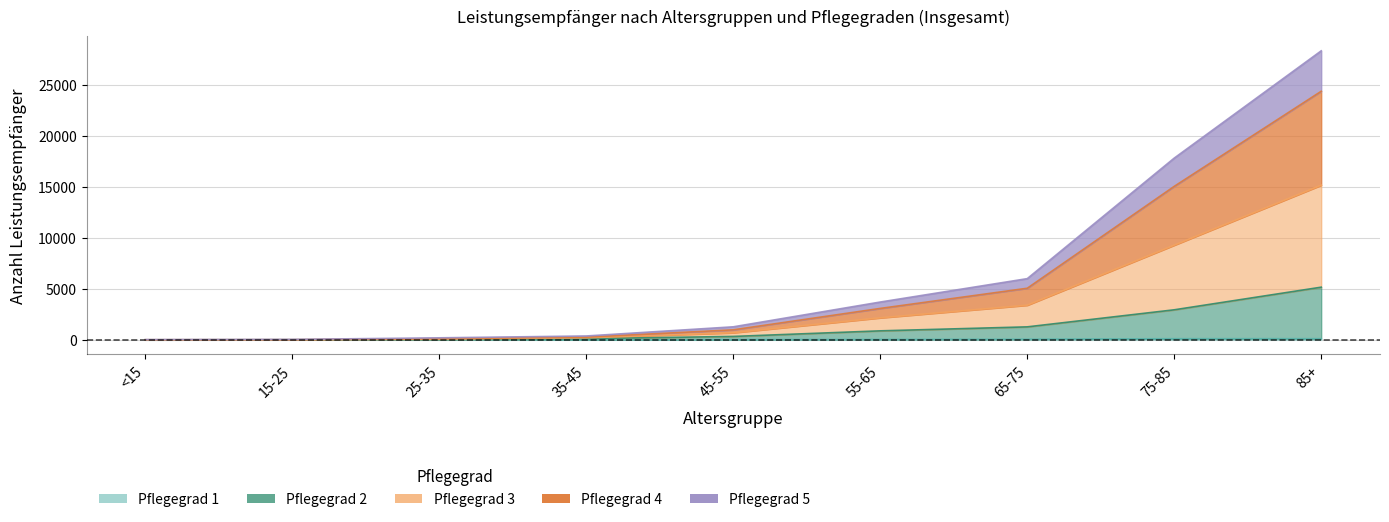

Which series has the largest total across all categories?

Pflegegrad 3